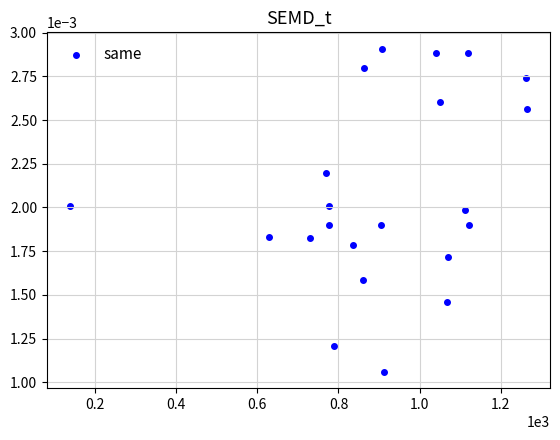

What is the range of X values (max minus min)?

1126.7